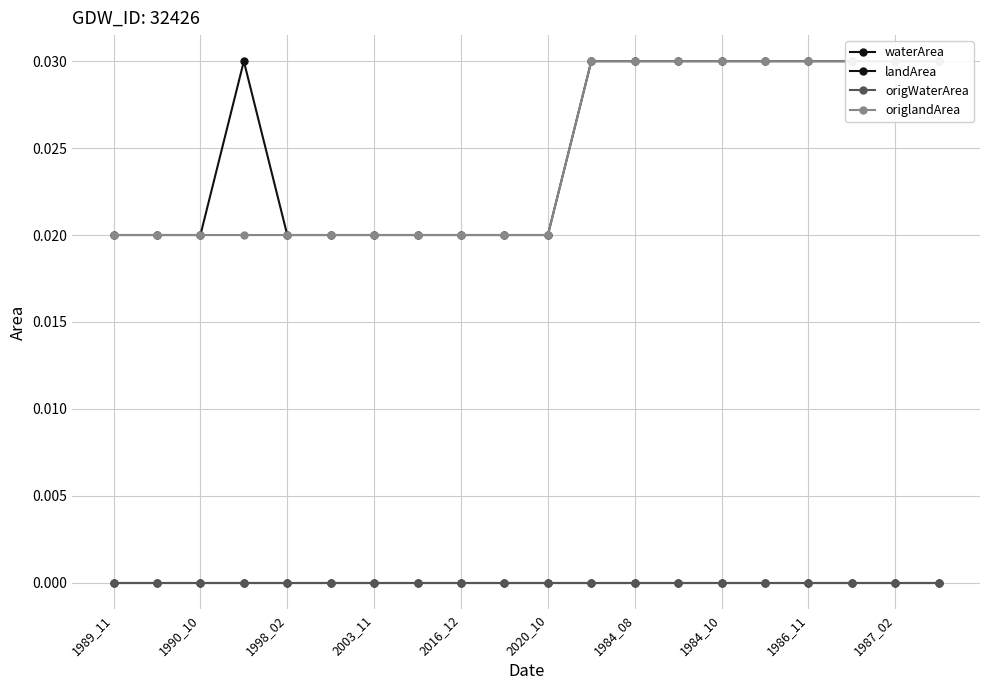

True or false: origWaterArea has more than 1 points higher than both neighbors.

False